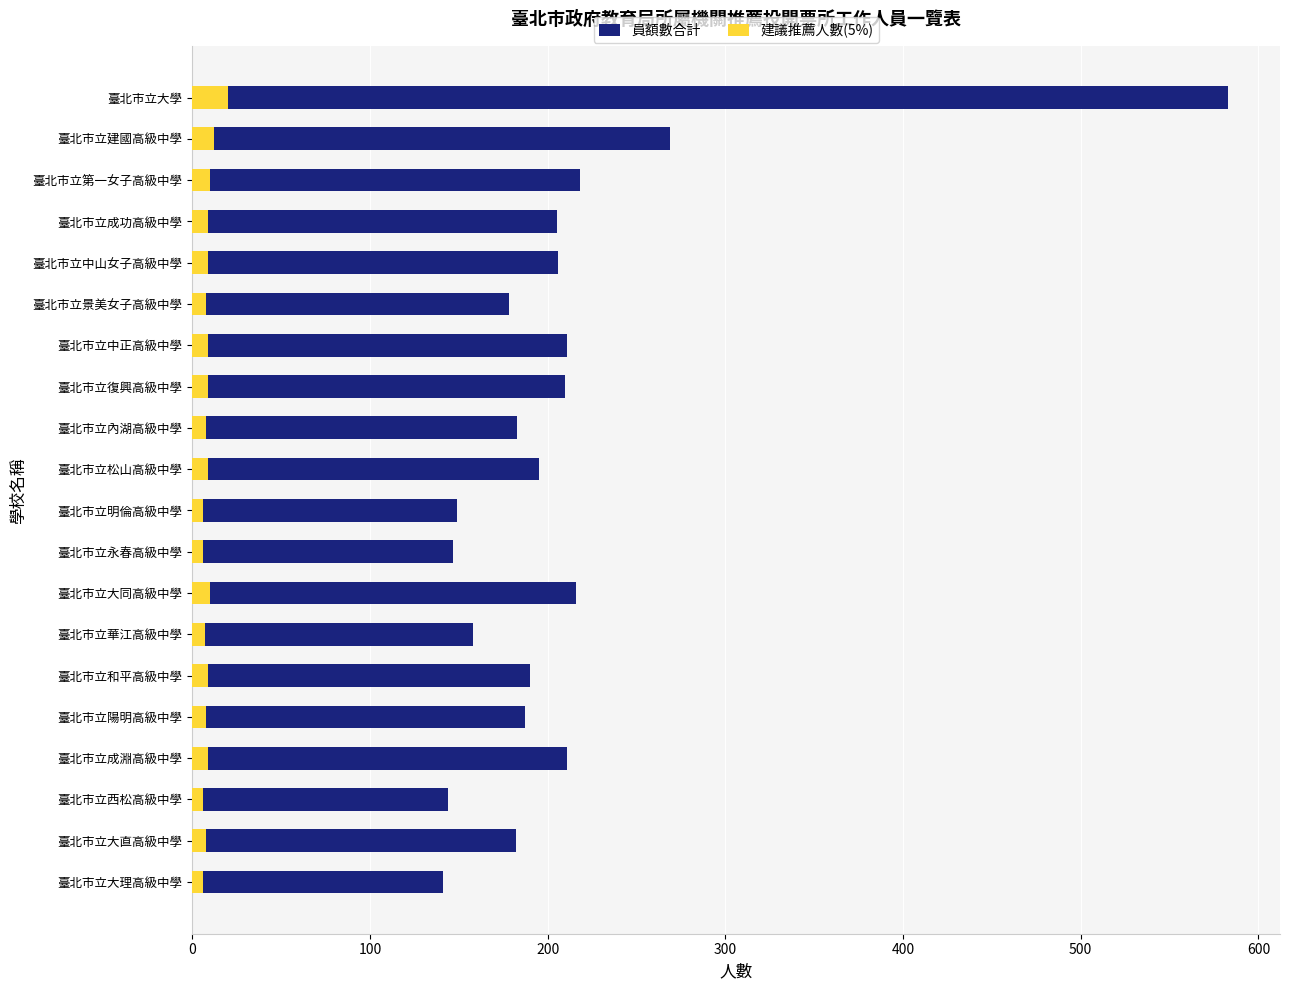

Are the bars horizontal?

Yes